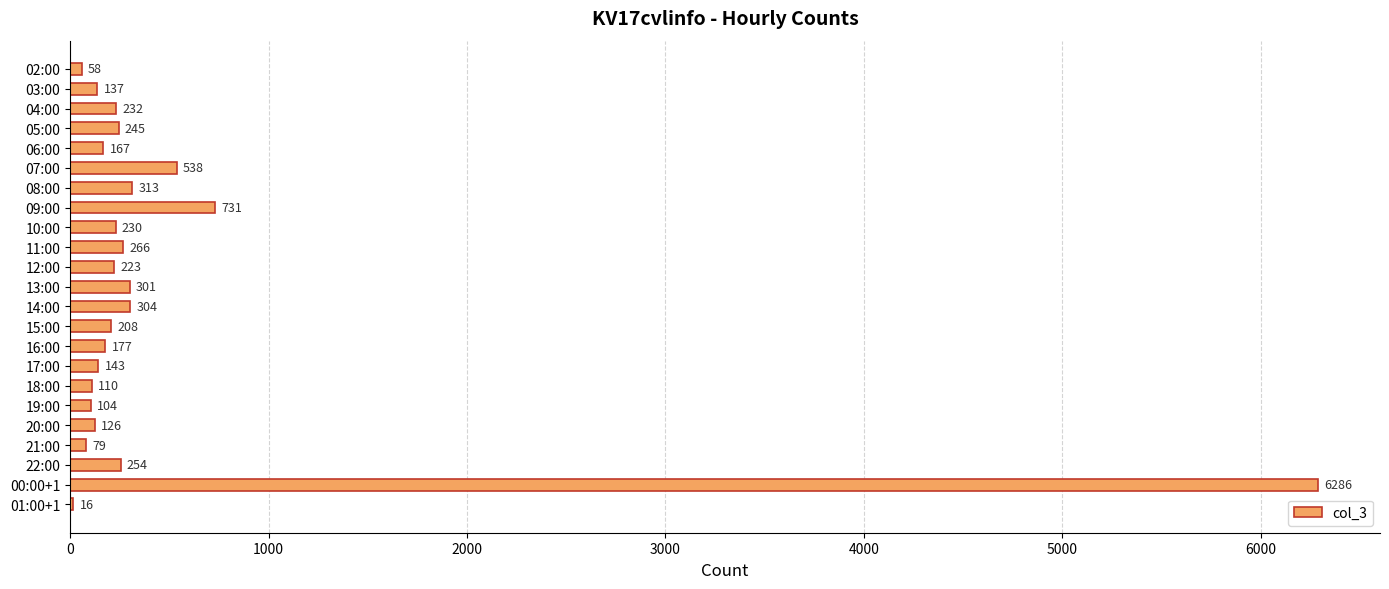

Where is the data nearest to the value 3151?

09:00